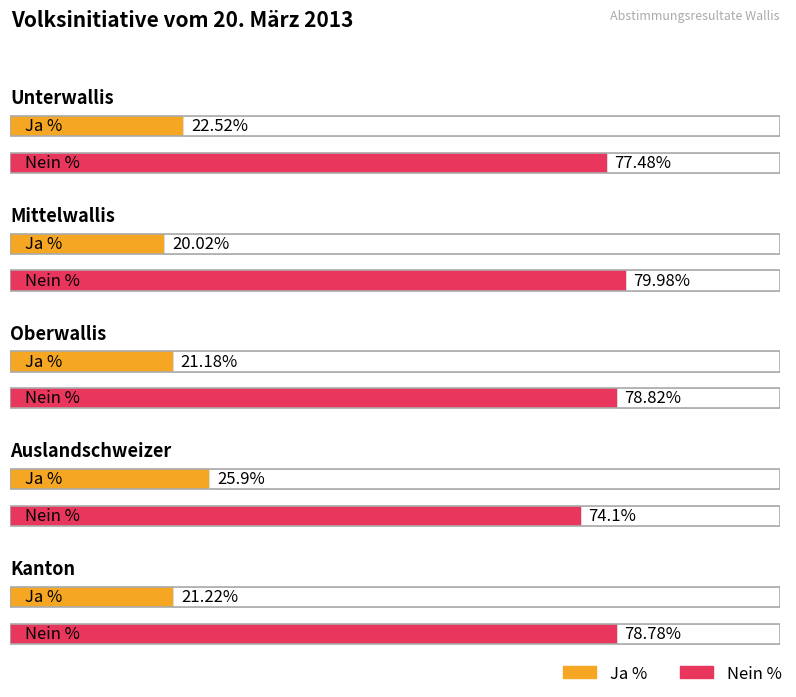

Rank the series at Mittelwallis from highest to lowest value.

Nein %, Ja %